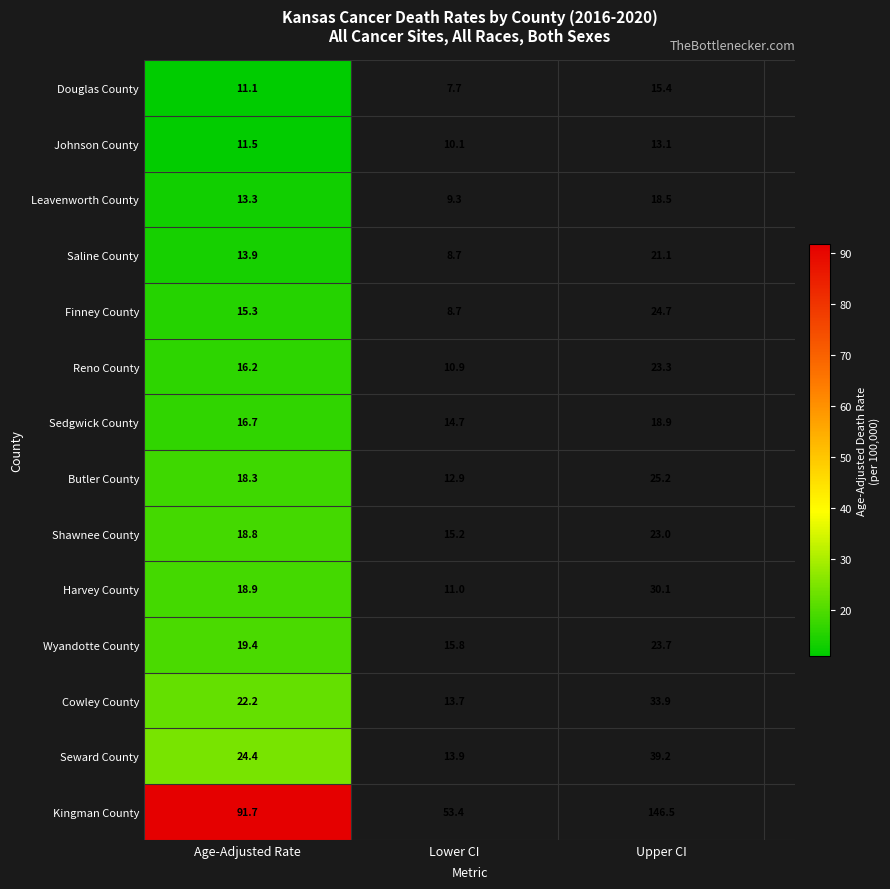

What is the difference between the maximum and minimum values in the Kingman County series?

93.1